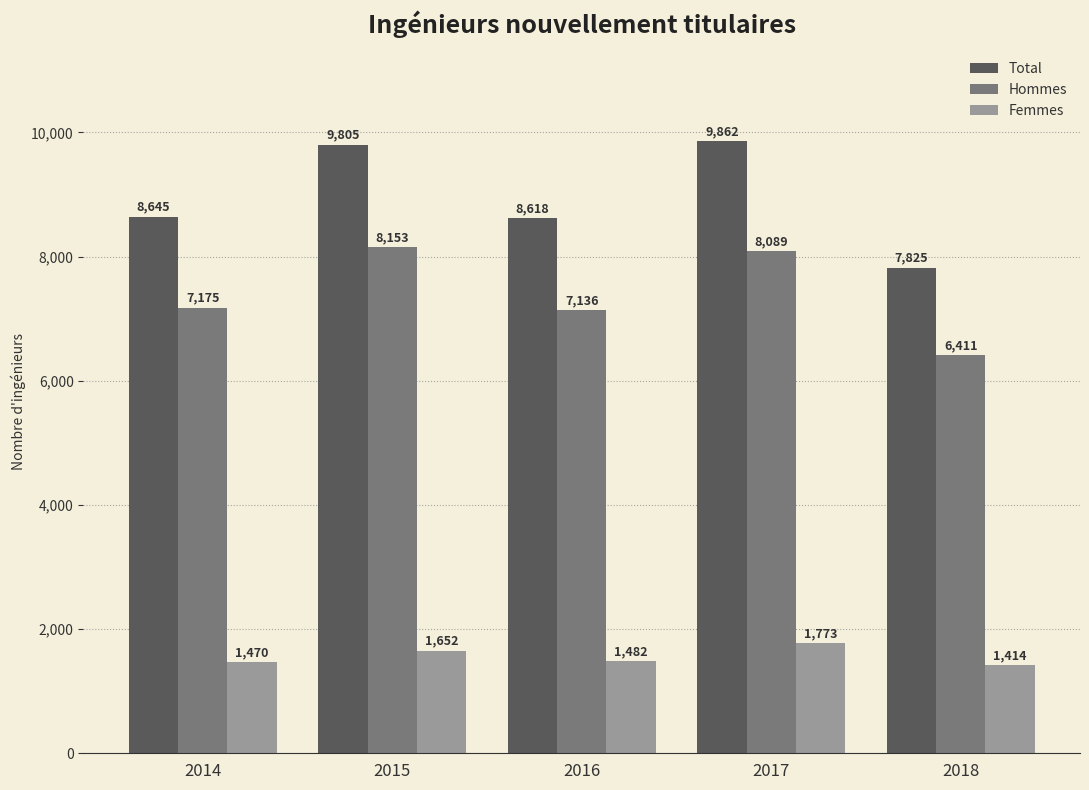

Does the chart contain stacked bars?

No